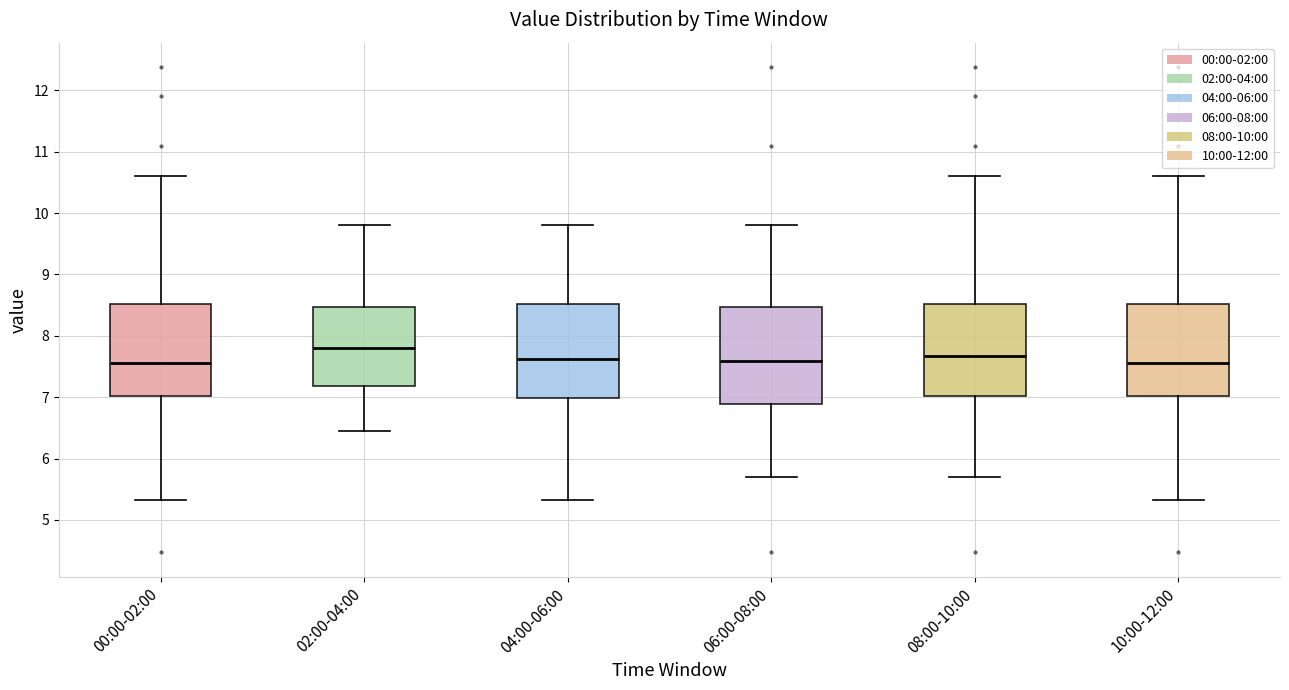

Reading left to right, read every box against the y-axis: the position of its median line, the range the box covers, and the ends of its whiskers. The values are not printed on the chart, so give them approximately, as read against the axis.

00:00-02:00: median 7.6, box 7.0 to 8.5, whiskers 5.3 to 10.6
02:00-04:00: median 7.8, box 7.2 to 8.5, whiskers 6.5 to 9.8
04:00-06:00: median 7.6, box 7.0 to 8.5, whiskers 5.3 to 9.8
06:00-08:00: median 7.6, box 6.9 to 8.5, whiskers 5.7 to 9.8
08:00-10:00: median 7.7, box 7.0 to 8.5, whiskers 5.7 to 10.6
10:00-12:00: median 7.6, box 7.0 to 8.5, whiskers 5.3 to 10.6